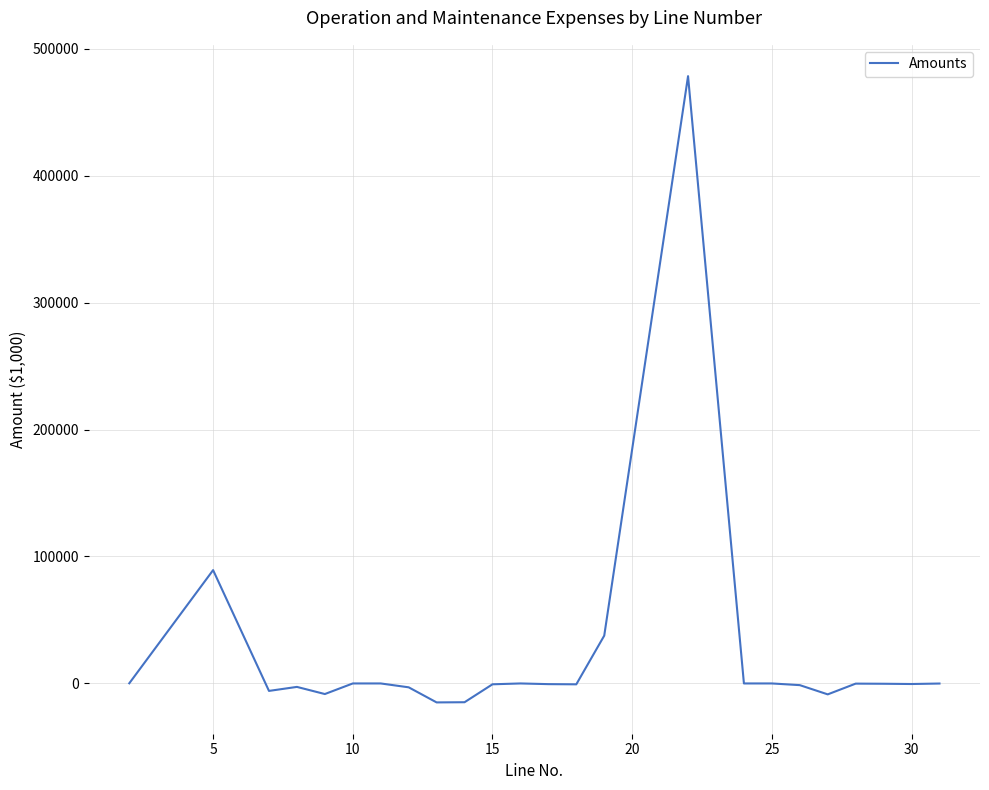

What is the difference between the maximum and minimum values?

493293.6